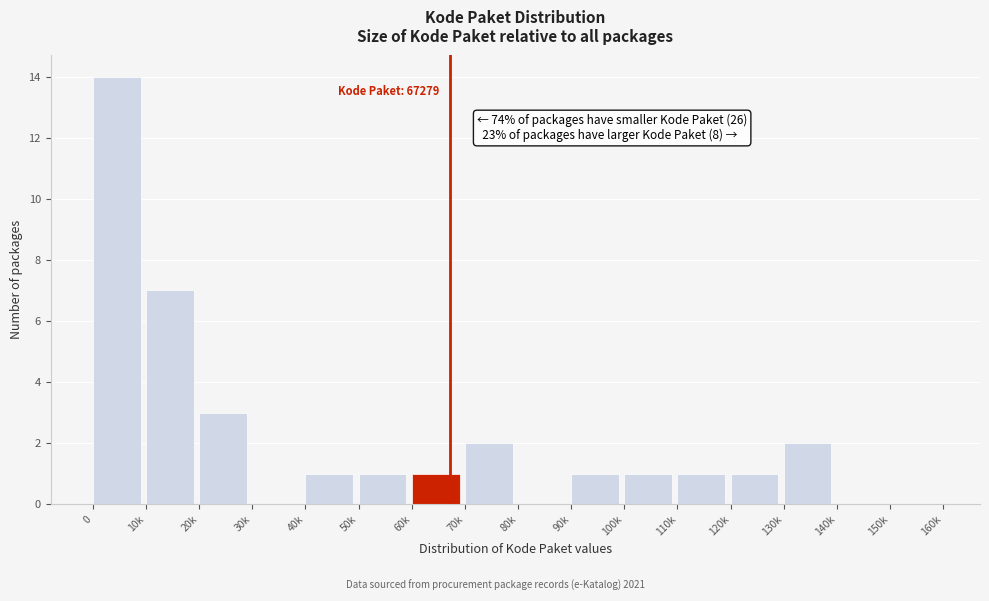

Reading left to right, what are all the values shown in this chart?

0=14	10k=7	20k=3	30k=0	40k=1	50k=1	60k=1	70k=2	80k=0	90k=1	100k=1	110k=1	120k=1	130k=2	140k=0	150k=0